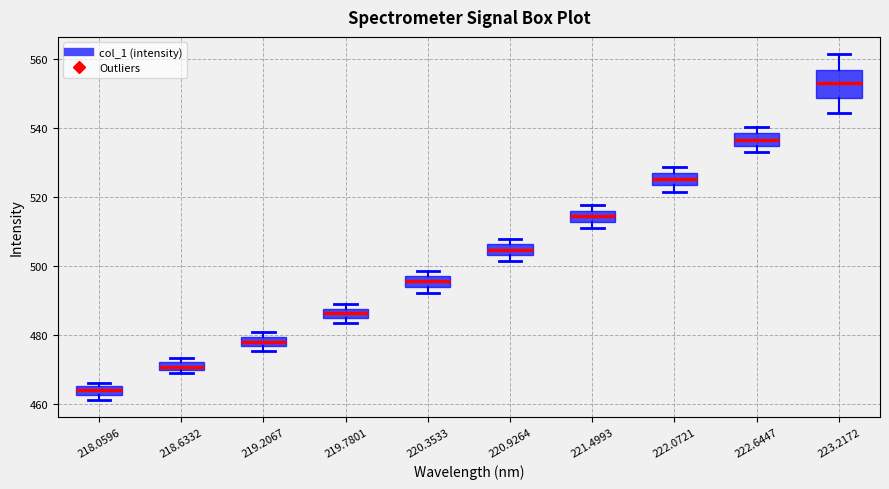

Which box has the lowest median line?

218.0596